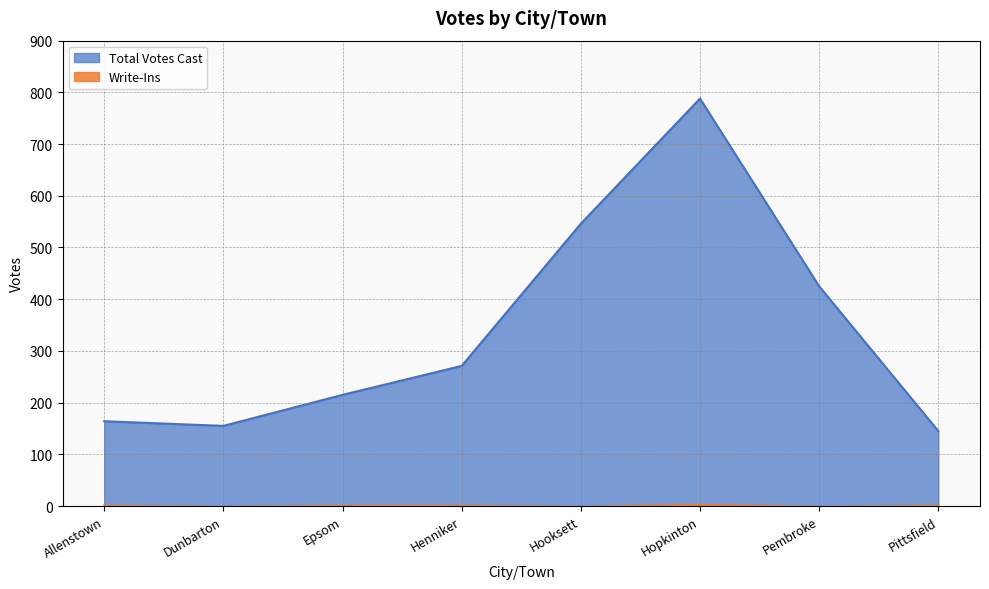

What is the difference between the Total Votes Cast values at Henniker and Dunbarton?

116